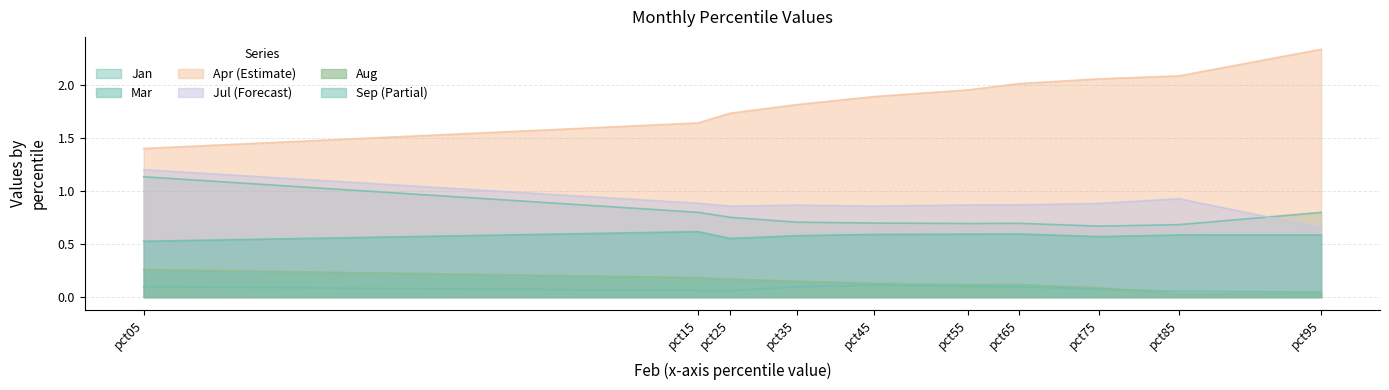

Read the Jan value at pct75.

0.1